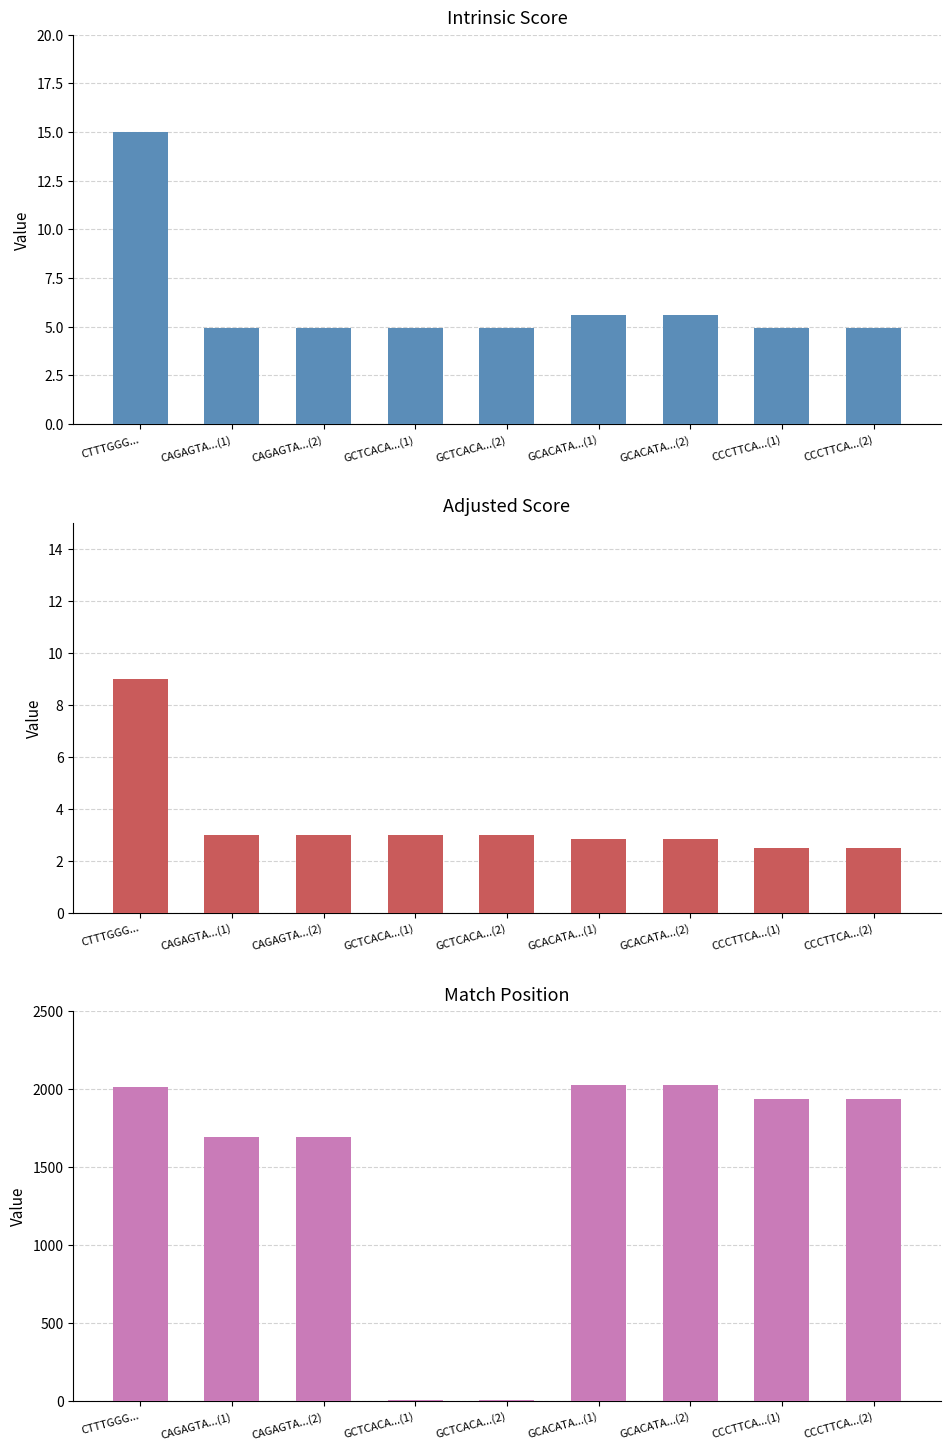

What position from the right is CTTTGGG...?

9